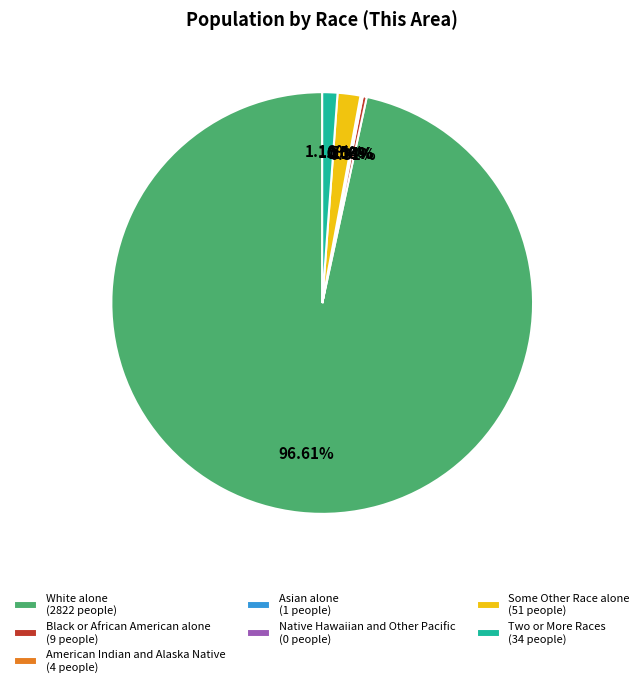

Combined, do White alone and Two or More Races account for over 50%?

Yes